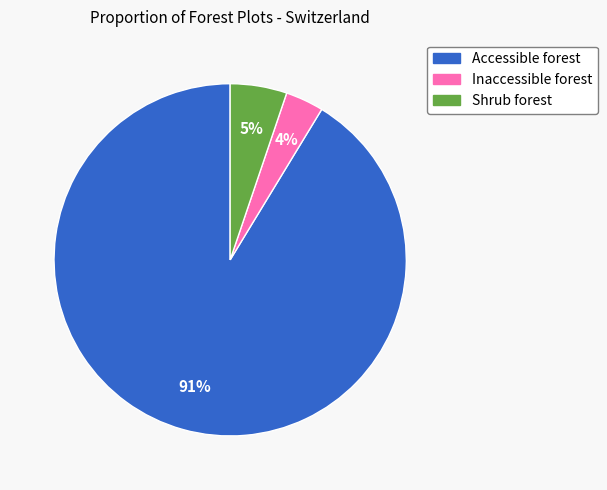

To the nearest percent, what is the average slice percentage?

33%